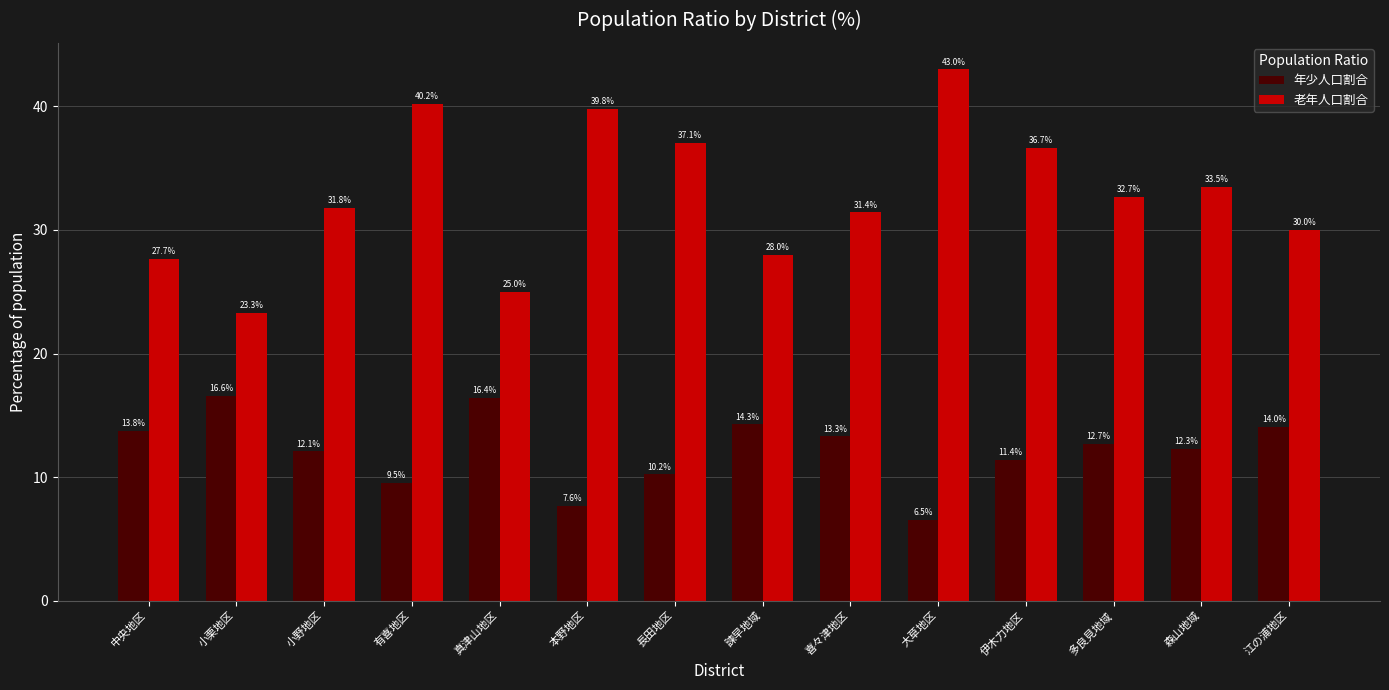

What is the difference between the maximum and minimum values in the 年少人口割合 series?

10.1